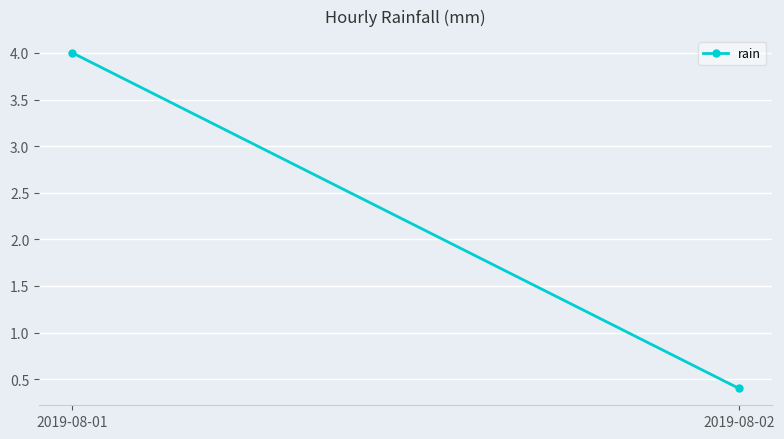

Reading left to right, list all the values displayed in this chart.

4.0	0.4